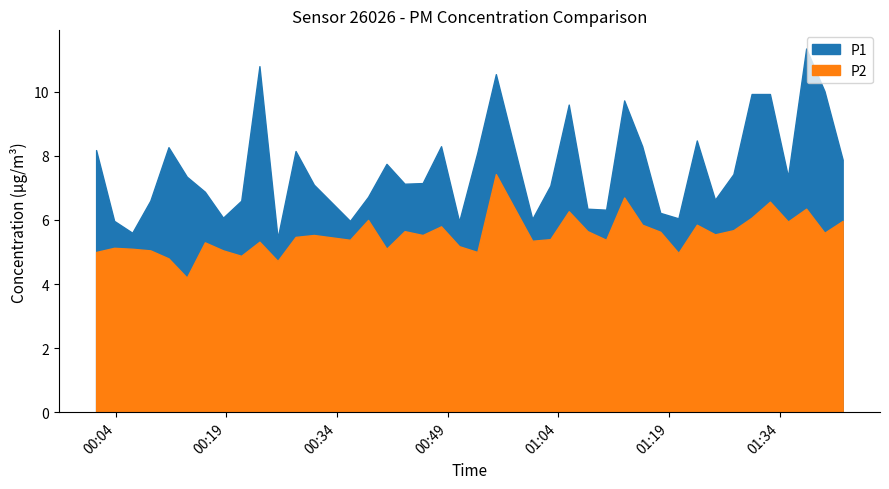

What is the value of the P1 point at the 18th from the left?

7.2